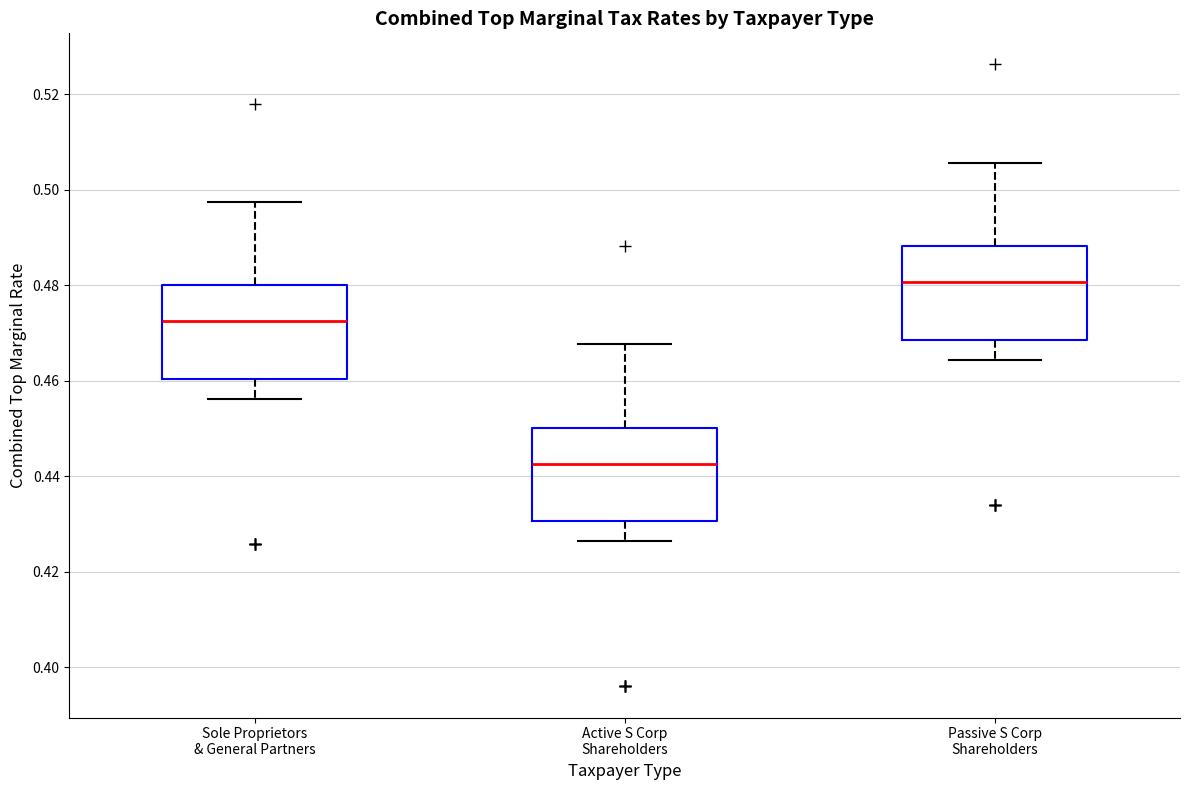

Reading left to right, transcribe this box plot: for each box, give where its median line is, the range the box spans, and where its two whiskers end, as read against the y-axis. The values are not printed on the chart, so give them approximately, as read against the axis.

Sole Proprietors & General Partners: median 0.472, box 0.460 to 0.480, whiskers 0.456 to 0.498
Active S Corp Shareholders: median 0.442, box 0.430 to 0.450, whiskers 0.426 to 0.468
Passive S Corp Shareholders: median 0.480, box 0.468 to 0.488, whiskers 0.464 to 0.506